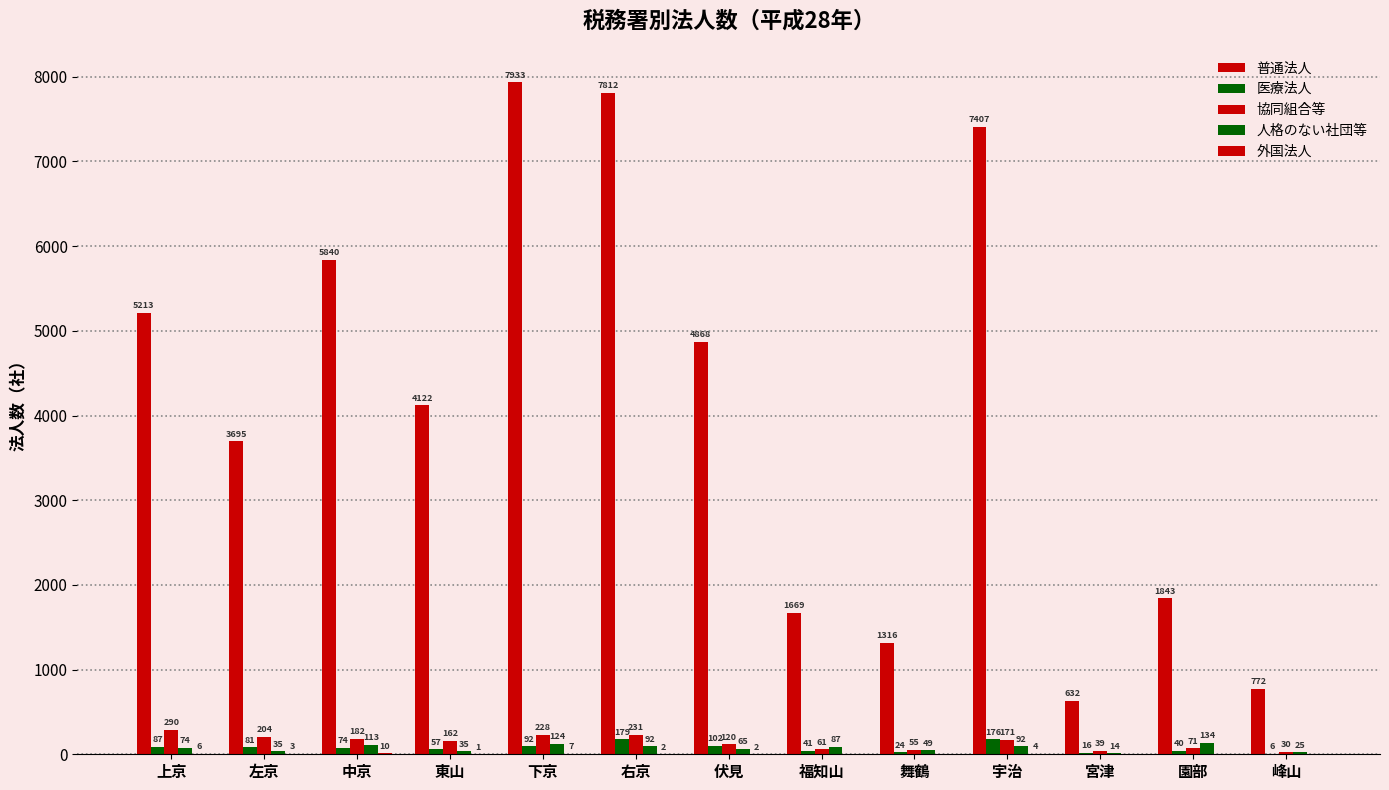

At which category does the chart reach its minimum across all series?

福知山